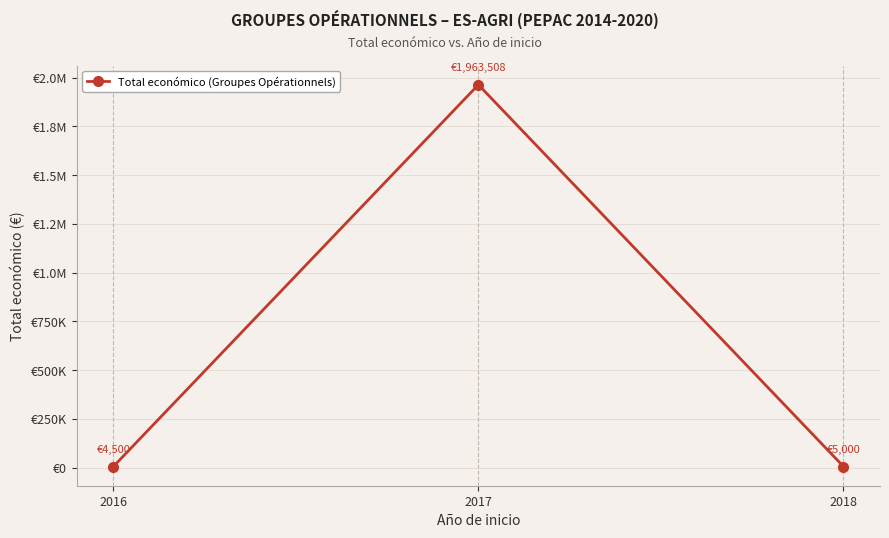

Is this an area chart (filled region under the line)?

No